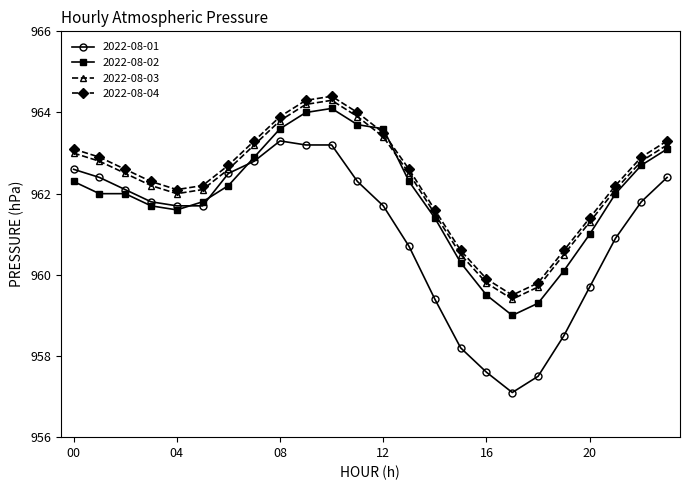

At how many categories does at least one series exceed 960?

21